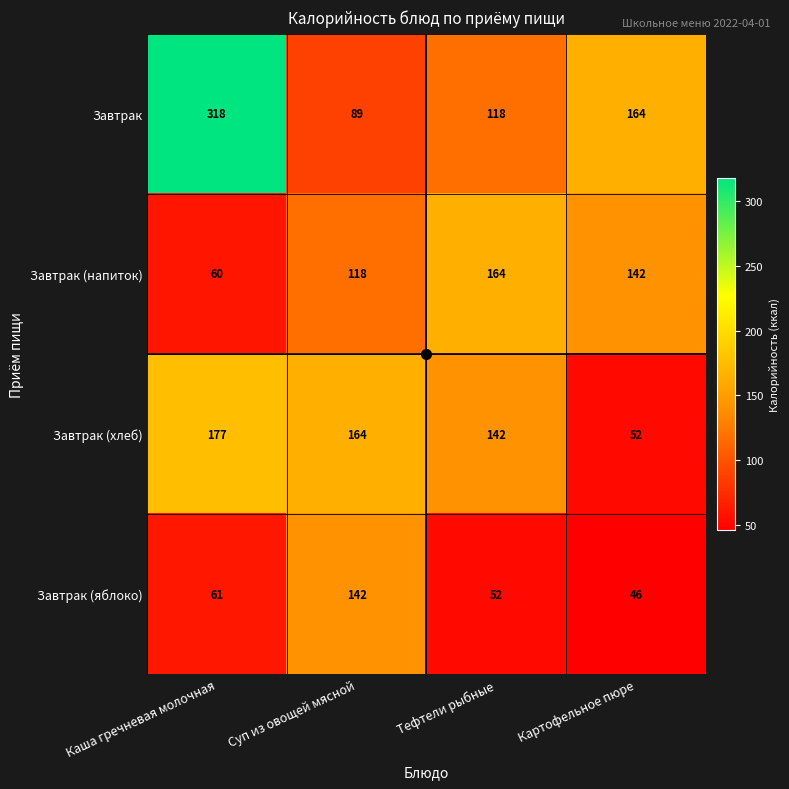

Which label corresponds to the largest value in the chart?

Каша гречневая молочная